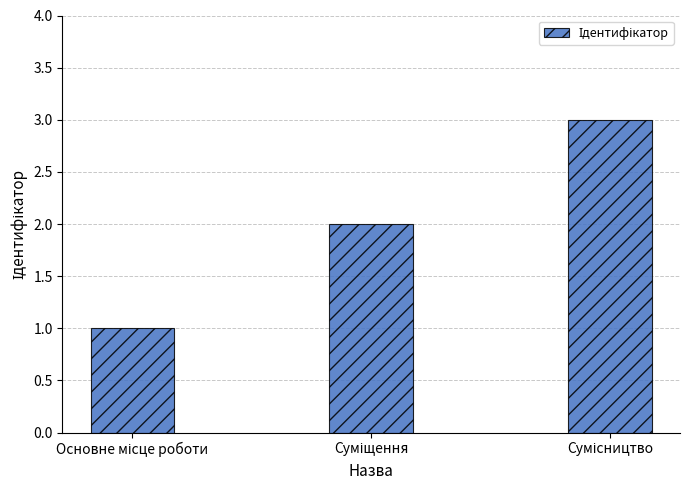

How many values are between 1 and 3?

3